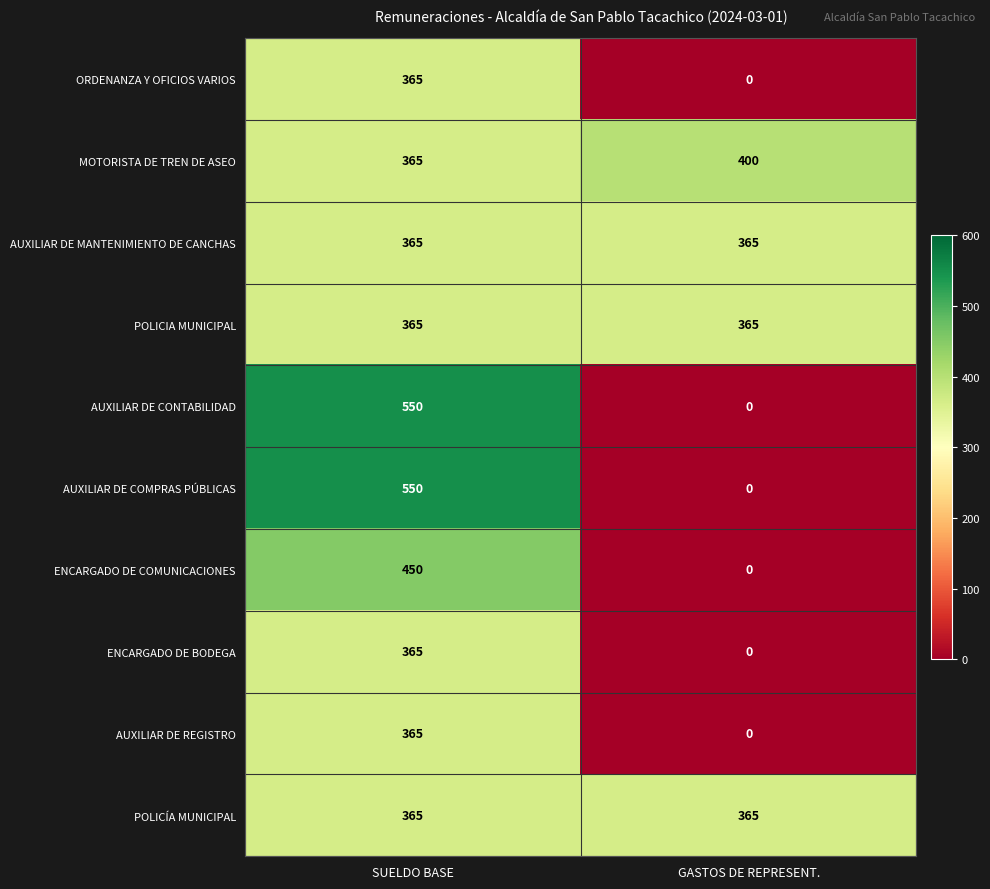

What is the difference between the AUXILIAR DE COMPRAS PÚBLICAS values at SUELDO BASE and GASTOS DE REPRESENT.?

550